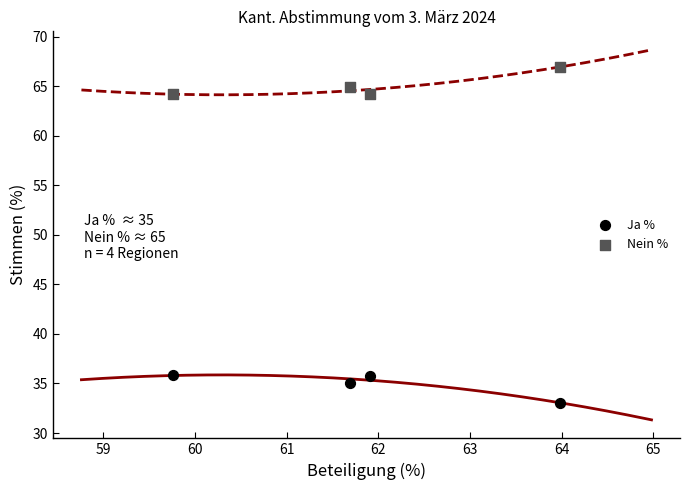

Across all data points, what is the range of X values (max minus min)?

4.2